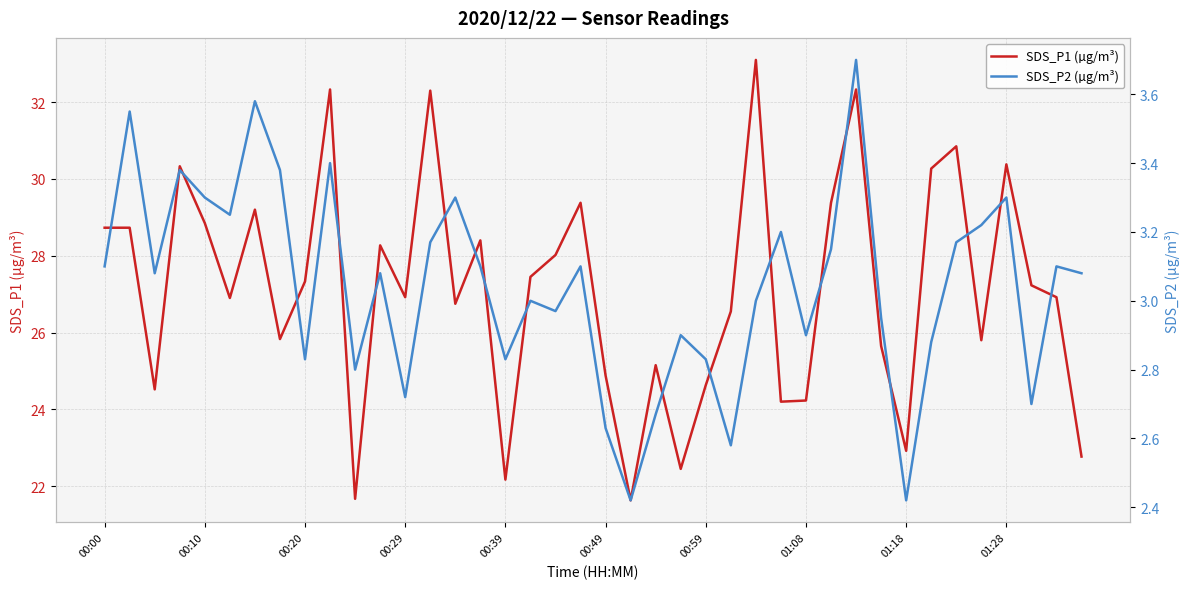

What is the maximum value shown in the chart?

33.1